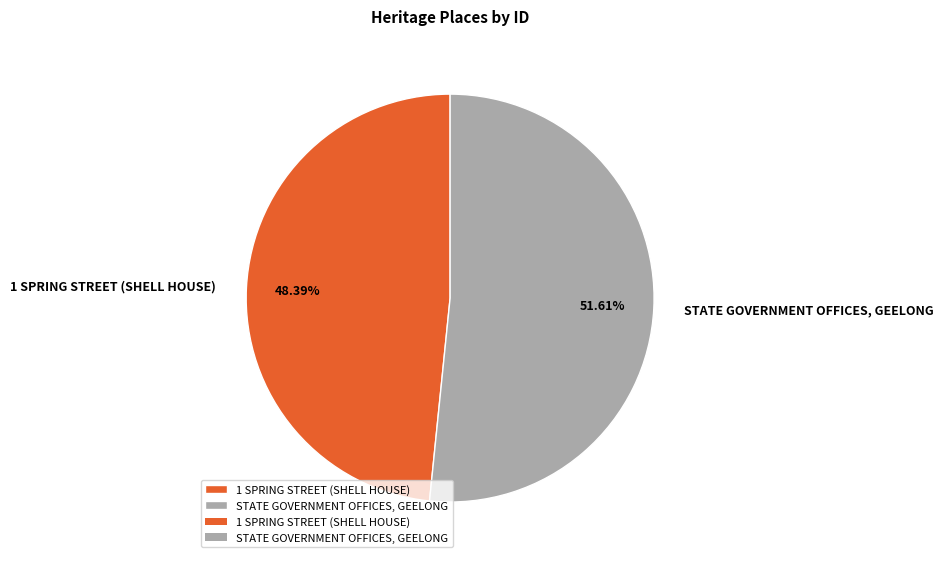

Is it true that 1 SPRING STREET (SHELL HOUSE) is 63% of the pie?

False